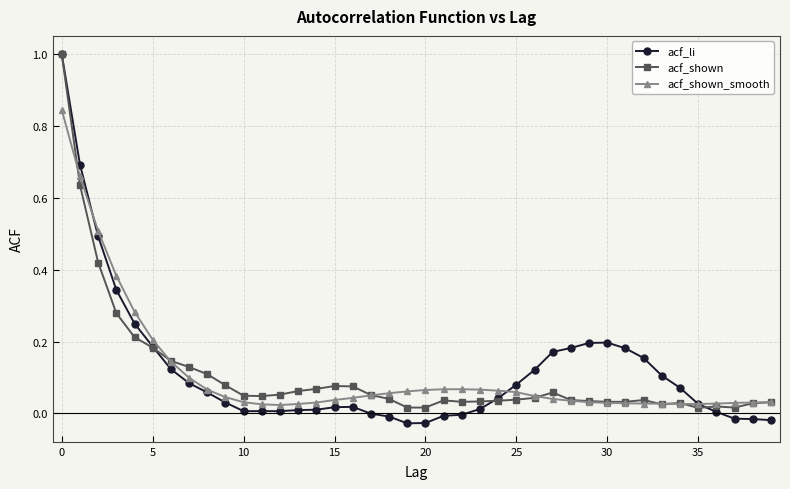

How many lines are shown in the chart?

3